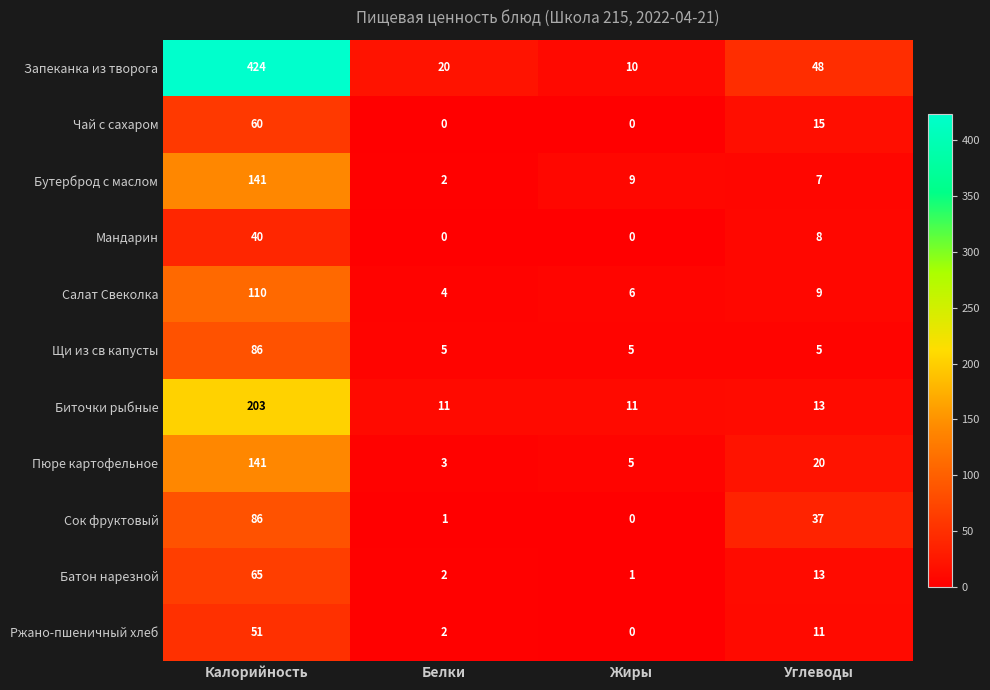

At which category does the chart reach its peak across all series?

Калорийность